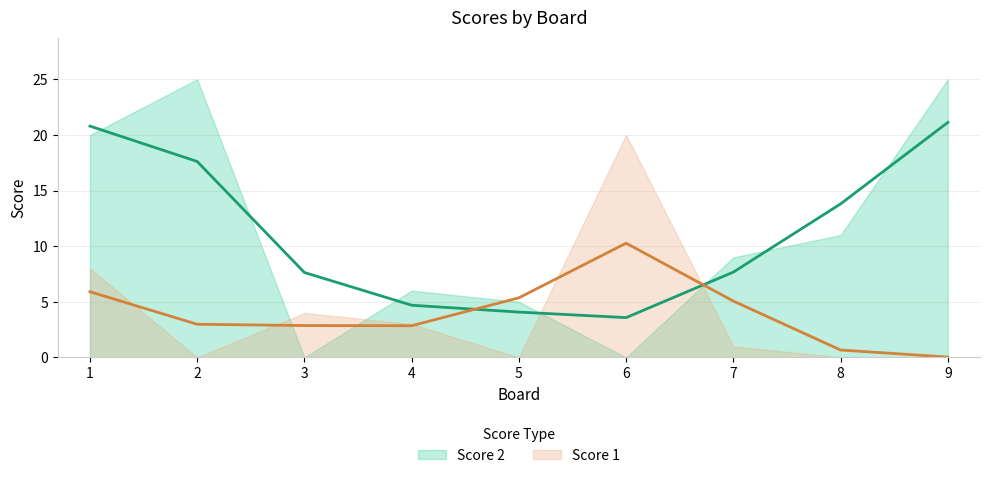

Reading left to right, extract all data points from this chart.

Score 1: 8	0	4	3	0	20	1	0	0
Score 2: 20	25	0	6	5	0	9	11	25